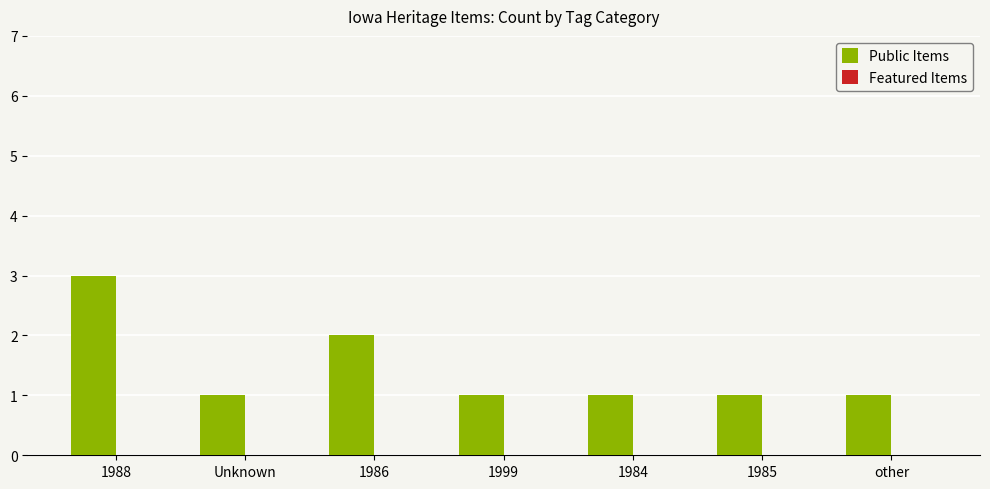

Which category has the highest value across all series?

1988